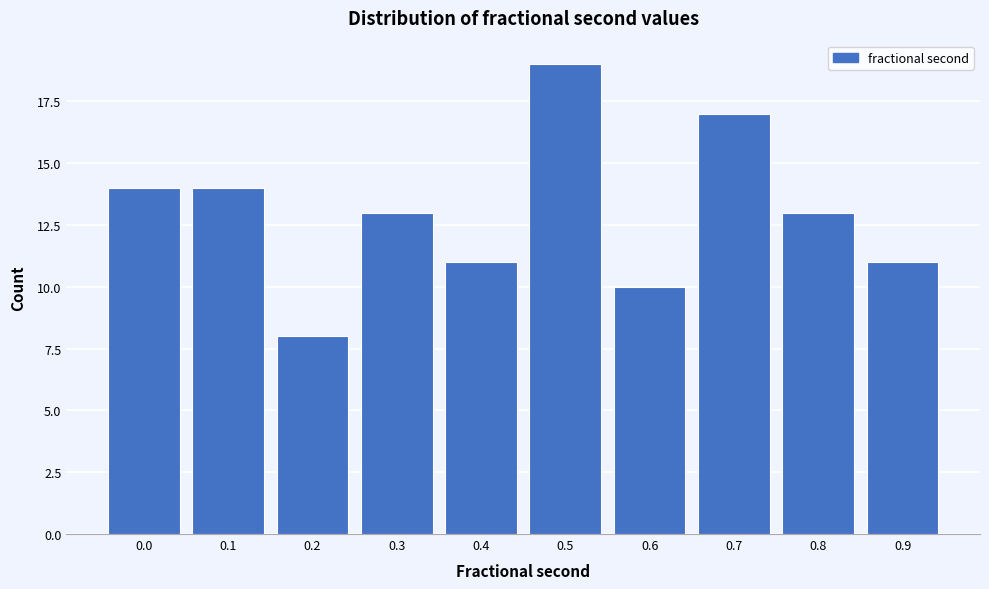

Reading right to left, extract all data points from this chart.

11	13	17	10	19	11	13	8	14	14